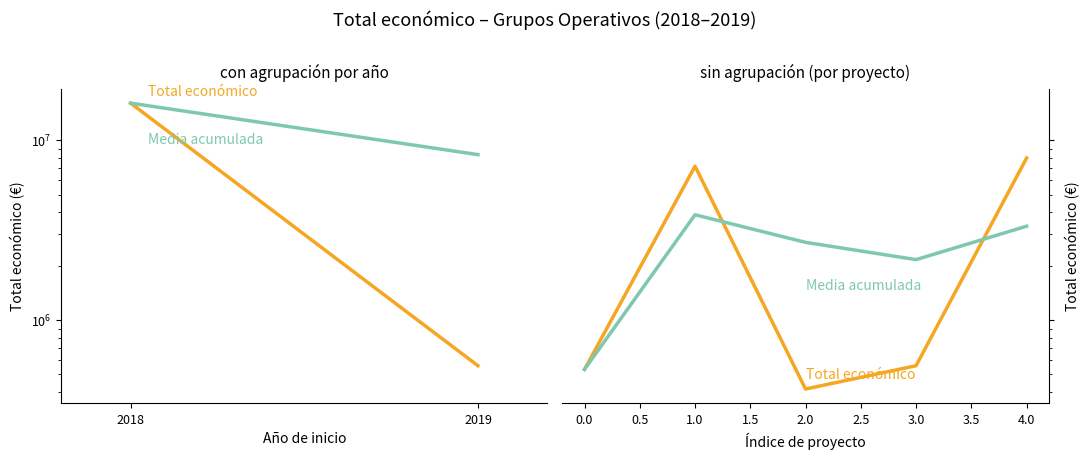

In Total económico, how many points are higher than both neighbors (excluding endpoints)?

1